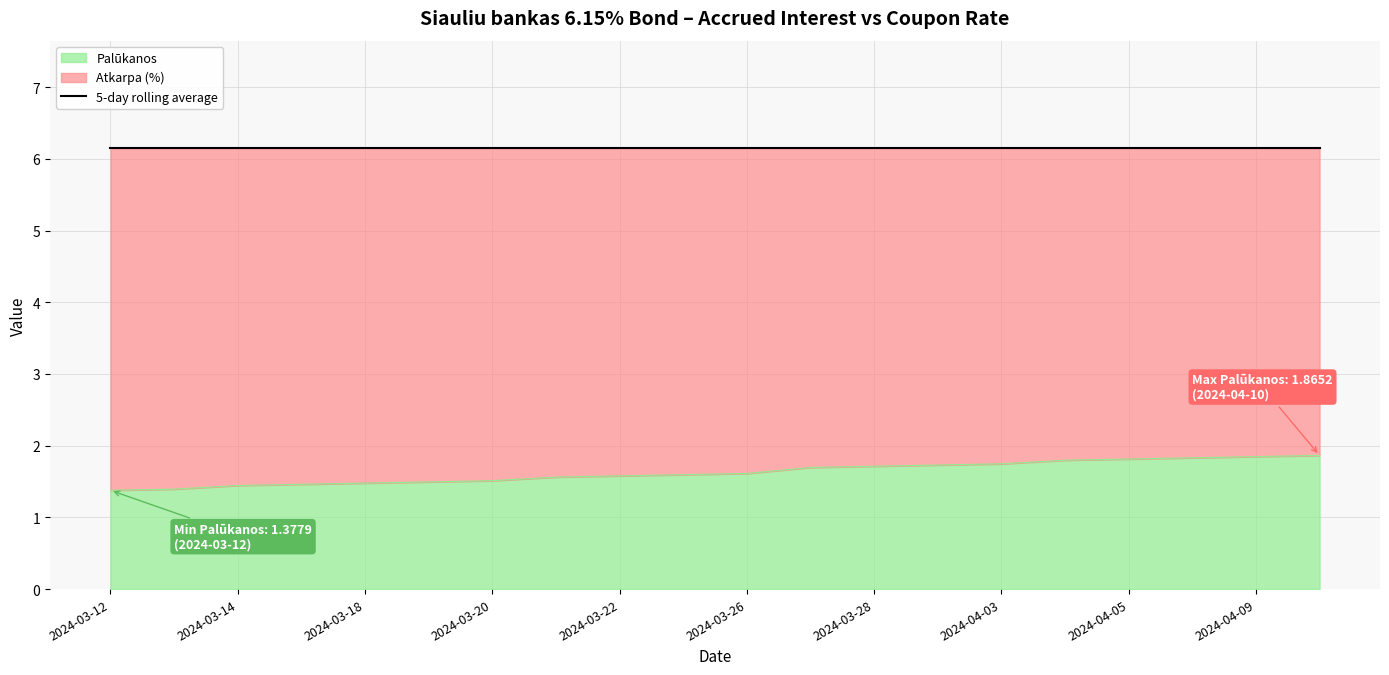

Reading right to left, transcribe all the data shown in this chart.

1.9	1.8	1.8	1.8	1.8	1.7	1.7	1.7	1.7	1.6	1.6	1.6	1.6	1.5	1.5	1.5	1.5	1.4	1.4	1.4